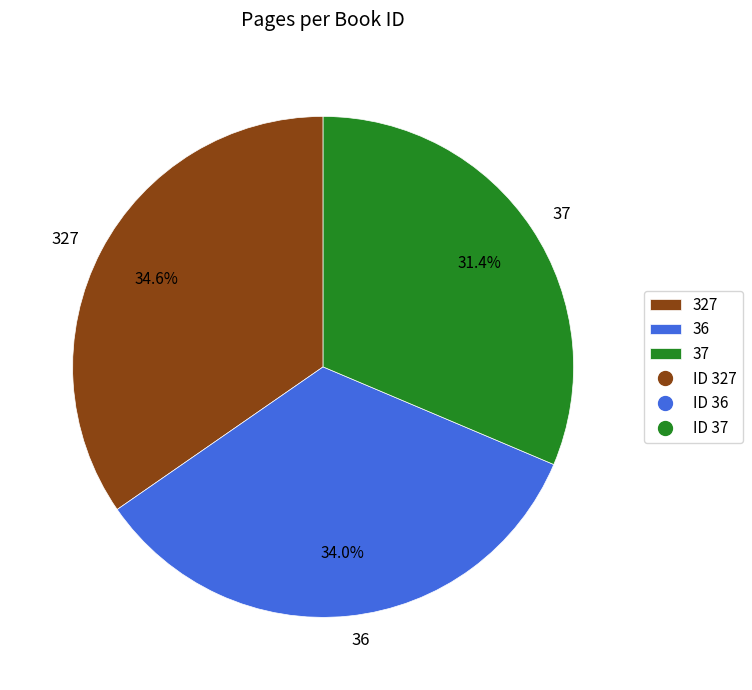

Count the number of slices in the pie.

3